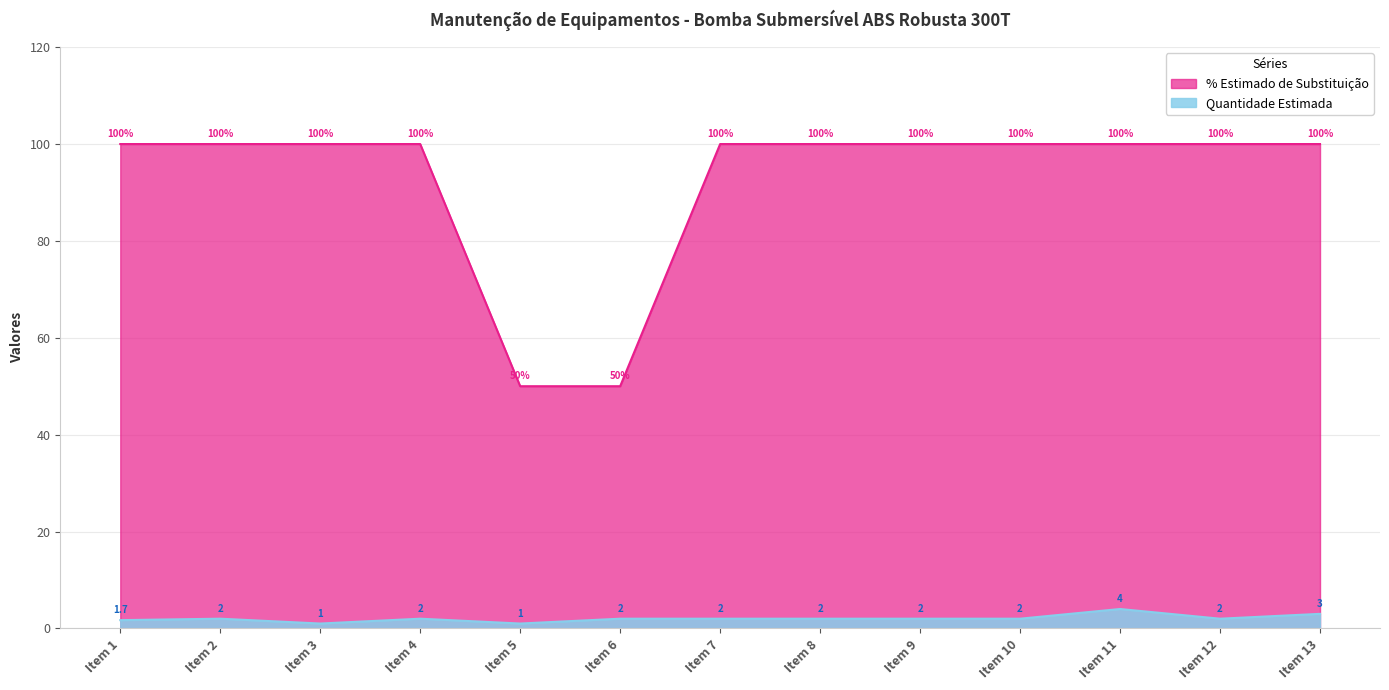

At which label does % Estimado de Substituição reach its minimum?

Item 5